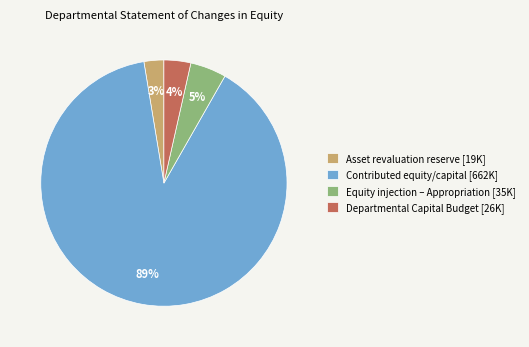

To the nearest percent, what is the average slice percentage?

25%